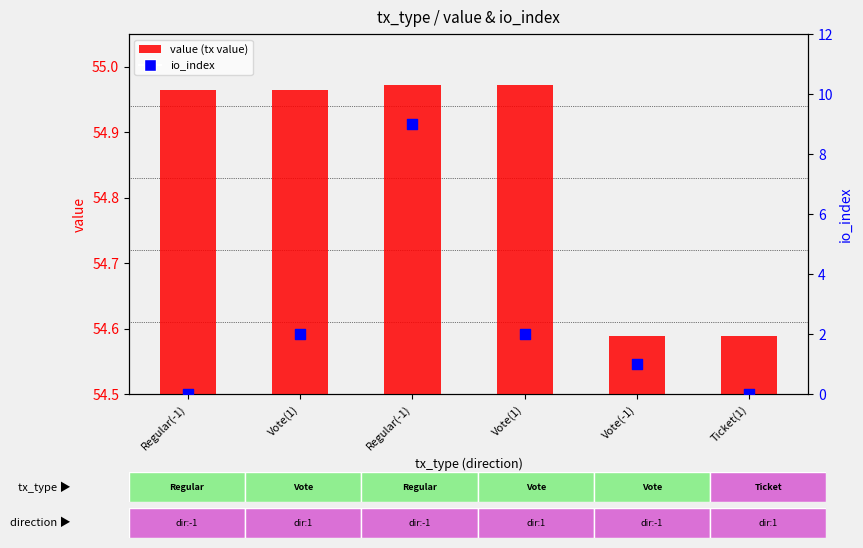

Is the value of value (tx value) at Vote(1) greater than the value of io_index at Ticket(1)?

Yes